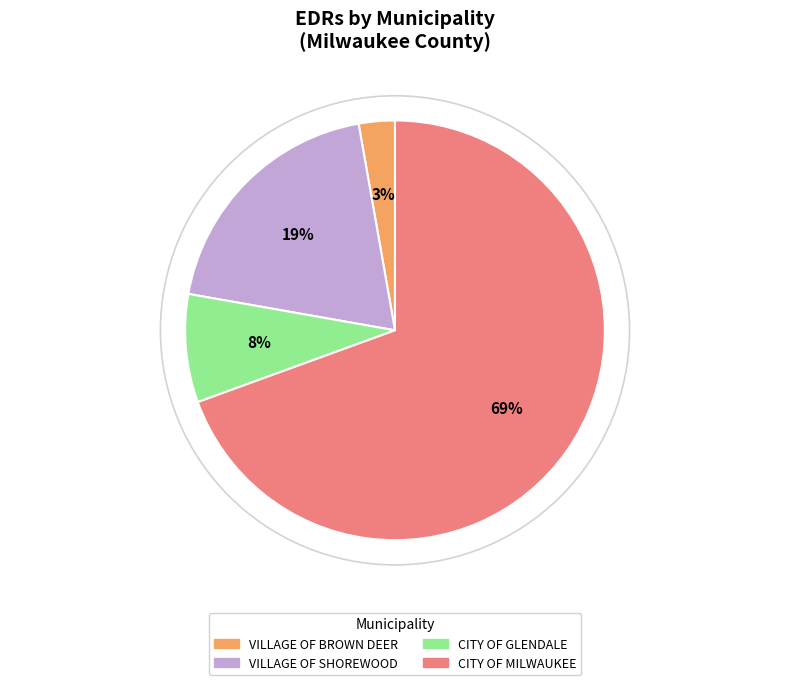

To the nearest percent, what portion does VILLAGE OF SHOREWOOD represent?

19%